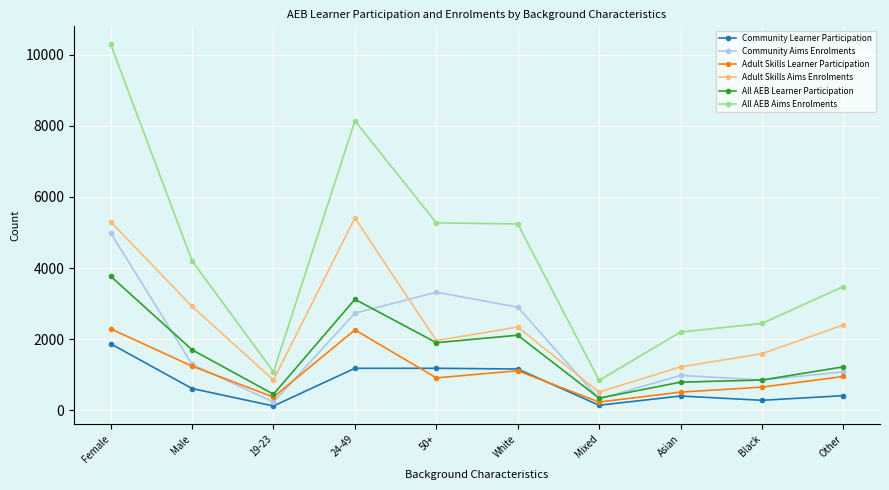

How many interior local peaks does the Adult Skills Aims Enrolments series have?

2